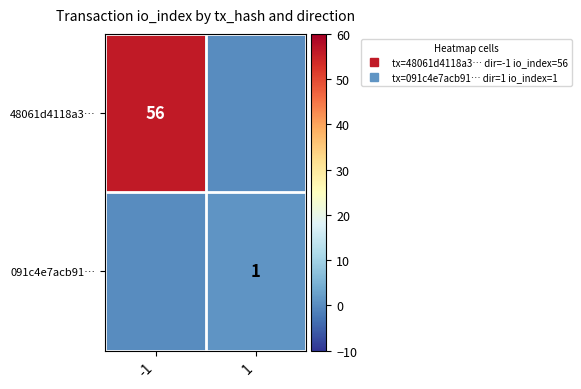

How many values in 091c4e7acb91… are above zero?

1